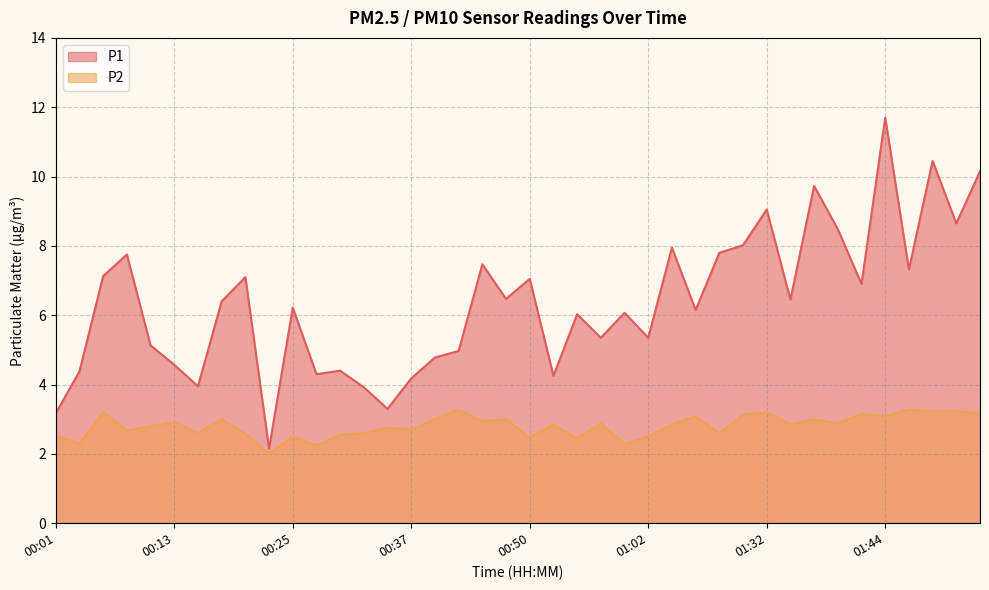

Rank the categories by P2 value from lowest to highest.

00:23, 00:28, 00:59, 00:03, 00:54, 00:50, 00:25, 01:02, 00:01, 00:30, 00:20, 00:15, 00:32, 01:15, 00:08, 00:37, 00:35, 00:10, 00:52, 01:04, 01:34, 00:57, 01:40, 00:13, 00:45, 00:18, 00:40, 00:47, 01:37, 01:10, 01:44, 01:23, 01:42, 02:01, 00:05, 01:32, 01:56, 01:58, 00:42, 01:53